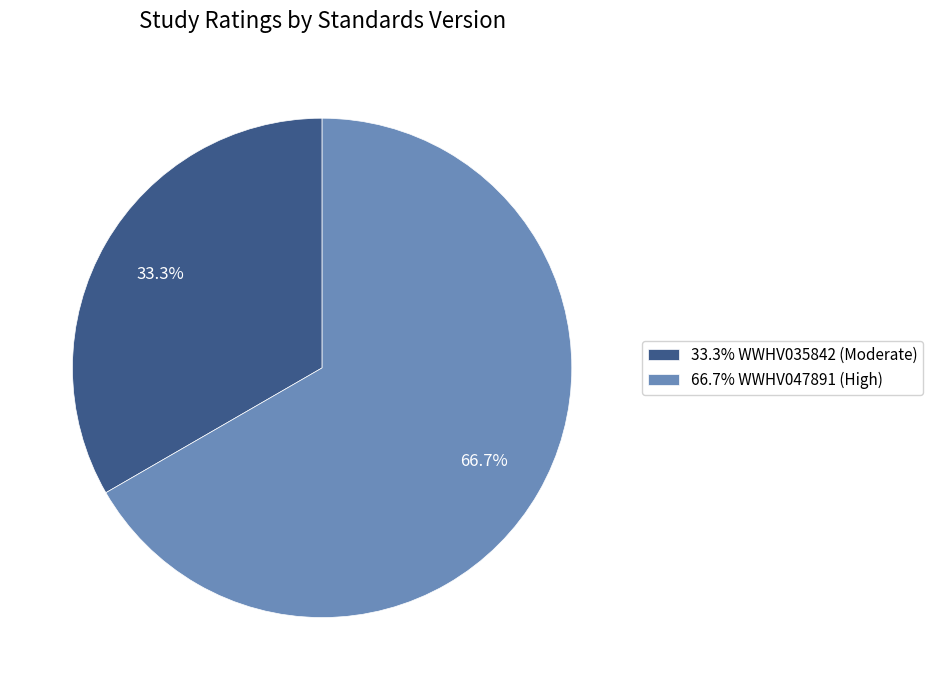

To the nearest percent, what is the difference between the largest and smallest slice percentages?

33%